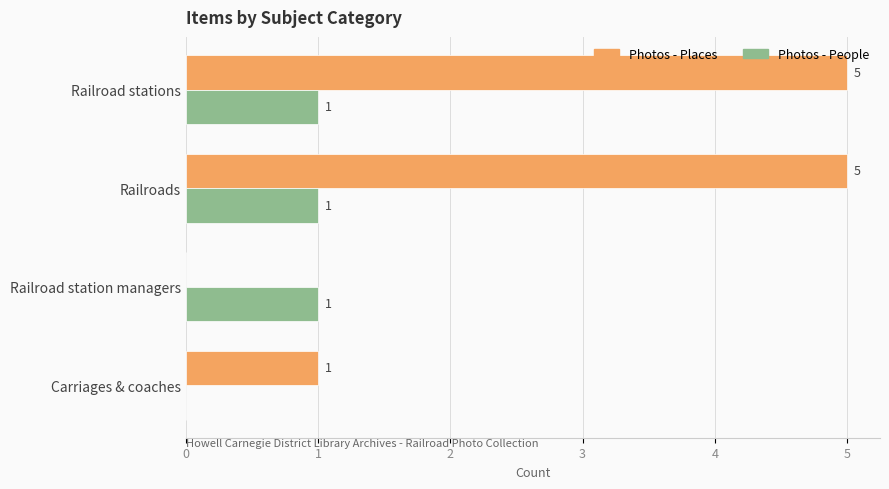

True or false: Photos - People has a value of 2 at Railroads.

False